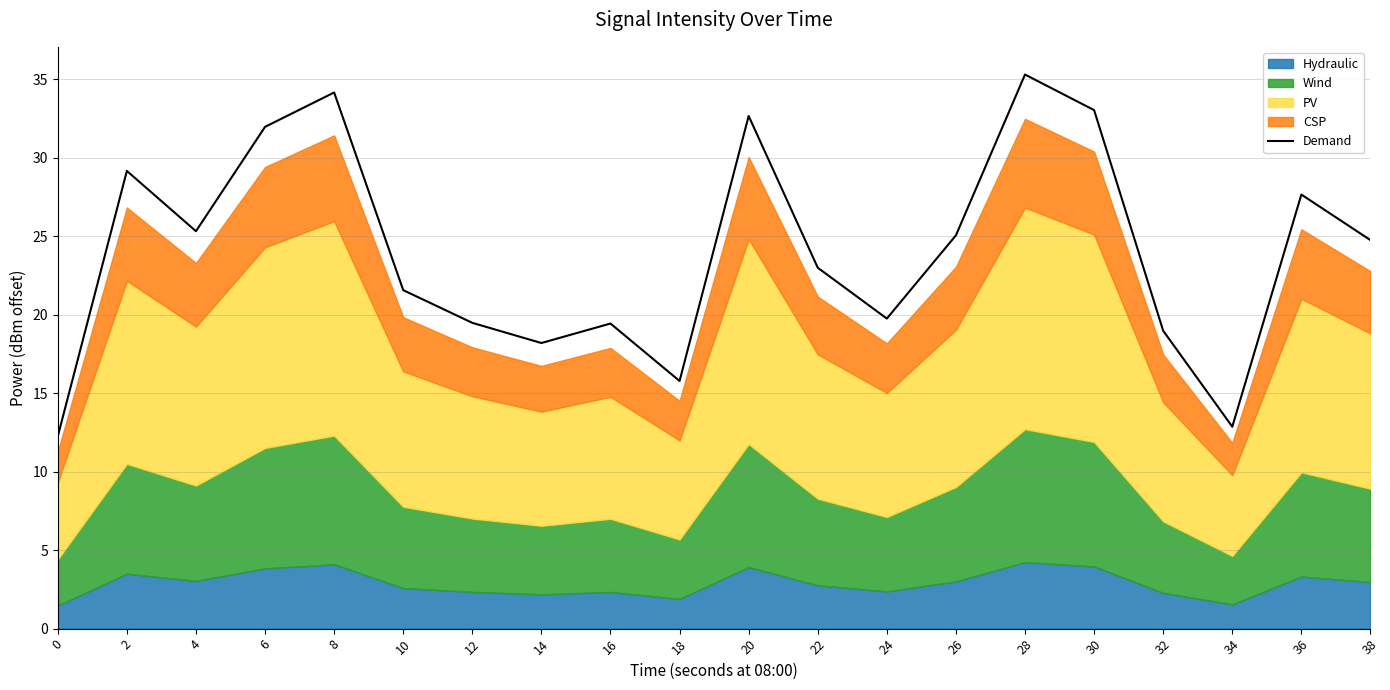

List the labels in order of value, largest first.

28, 8, 30, 20, 6, 2, 36, 4, 26, 38, 22, 10, 24, 12, 16, 32, 14, 18, 34, 0